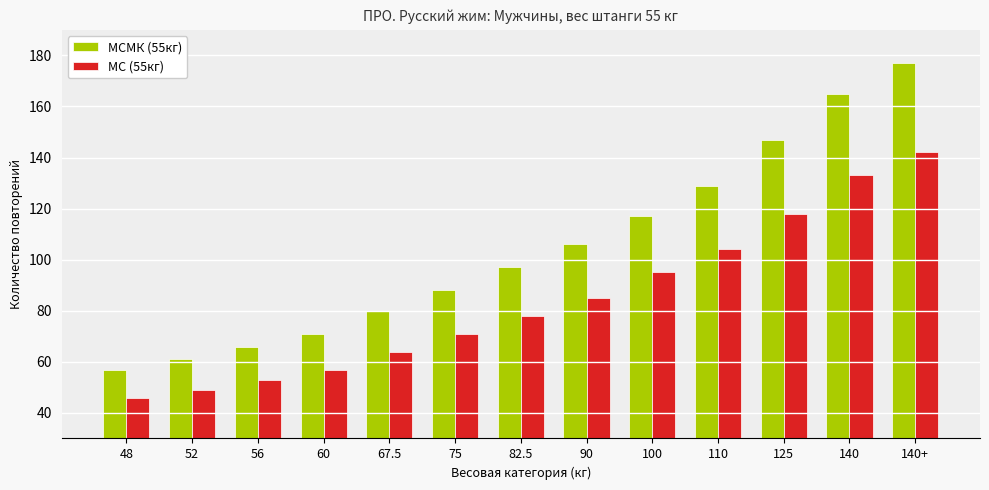

Reading right to left, list all the values displayed in this chart.

МСМК (55кг): 177	165	147	129	117	106	97	88	80	71	66	61	57
МС (55кг): 142	133	118	104	95	85	78	71	64	57	53	49	46